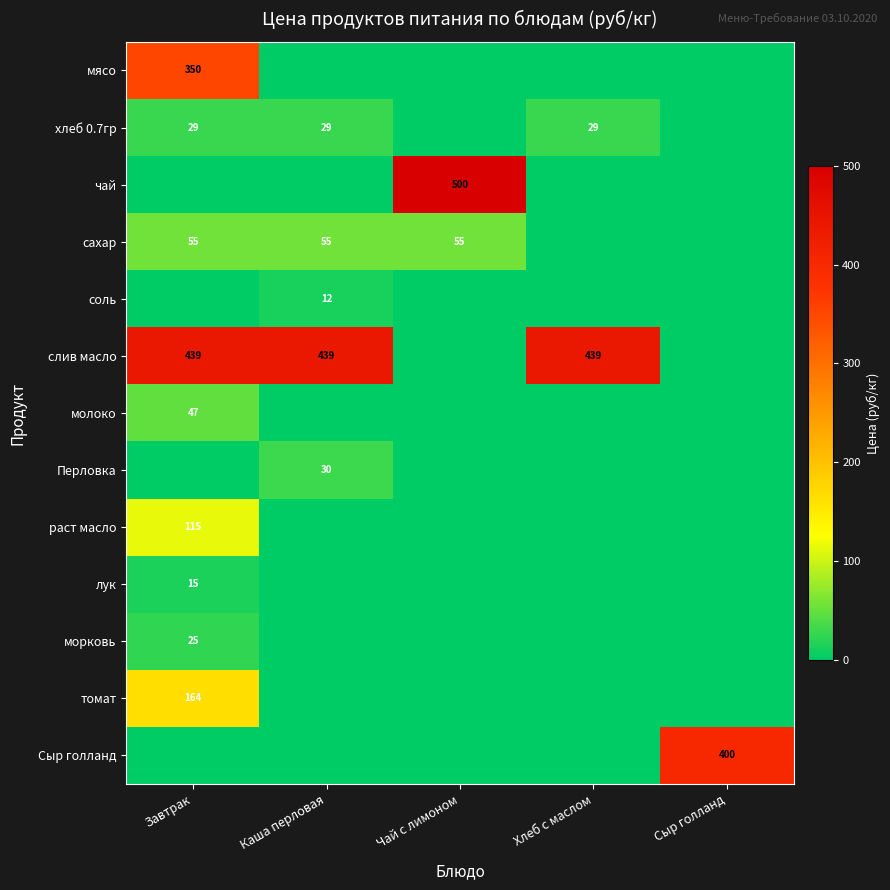

The раст масло series shows 53 at Завтрак. True or false?

False